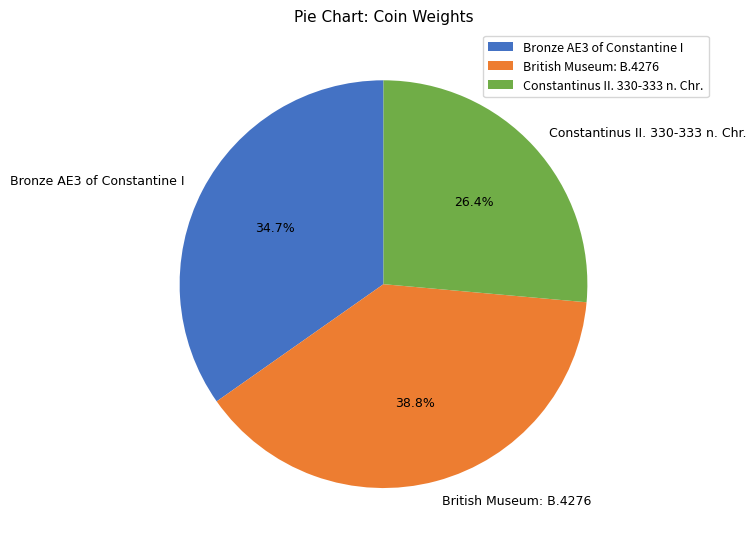

Do Bronze AE3 of Constantine I and British Museum: B.4276 together represent more than half of the pie?

Yes